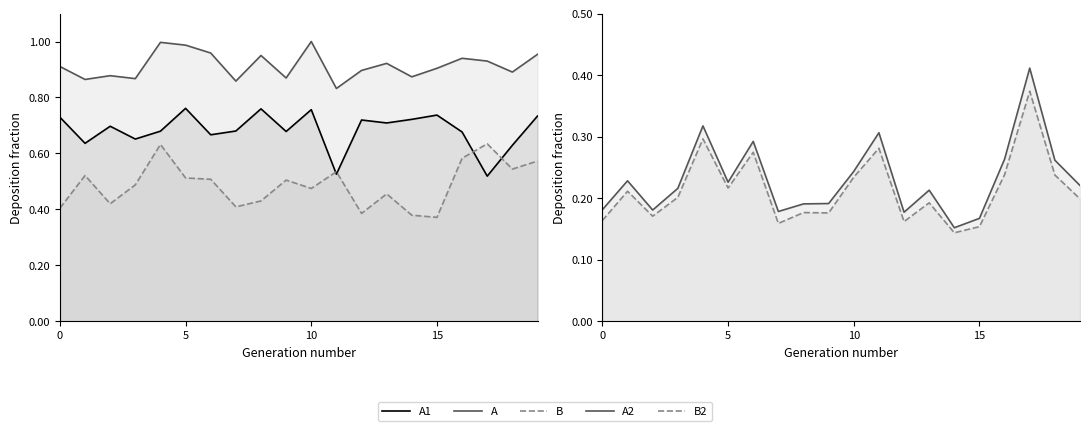

Read the A2 value at 4.

0.3